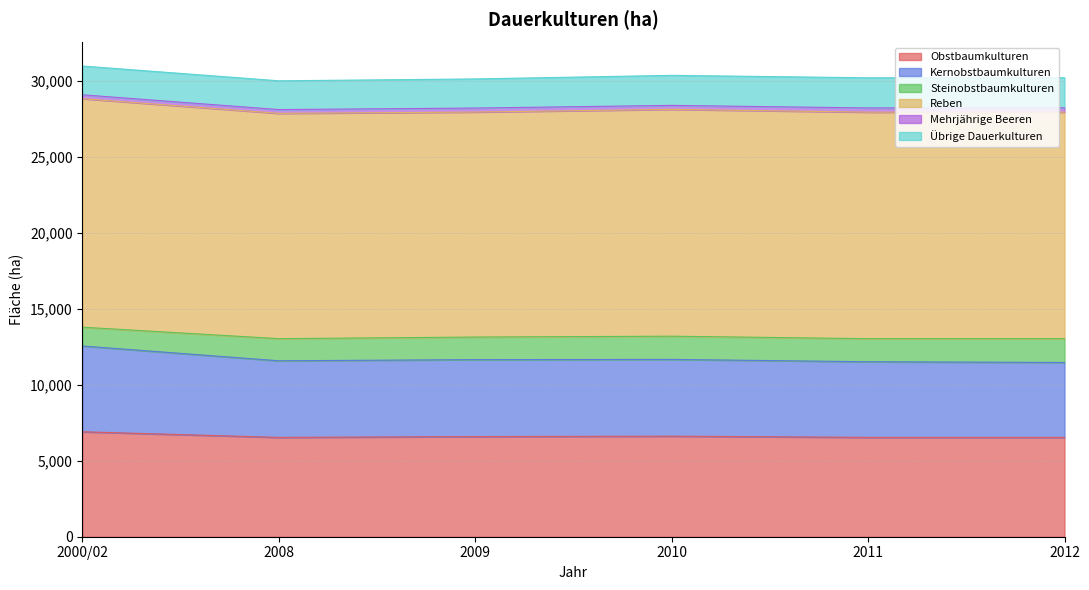

What is the greatest value displayed?

15052.7